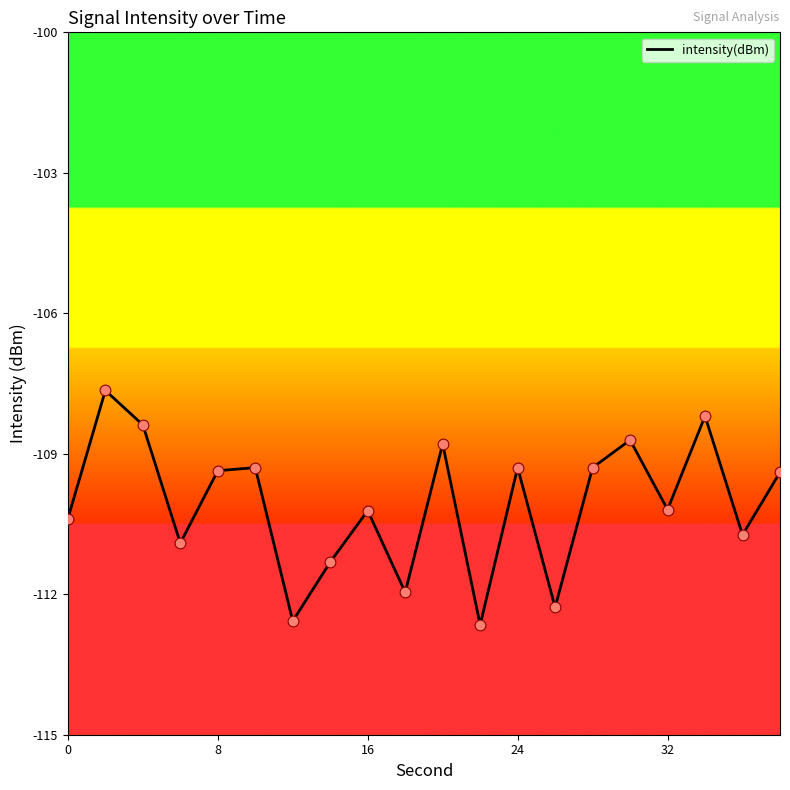

What is the difference between the maximum and minimum values?

5.0